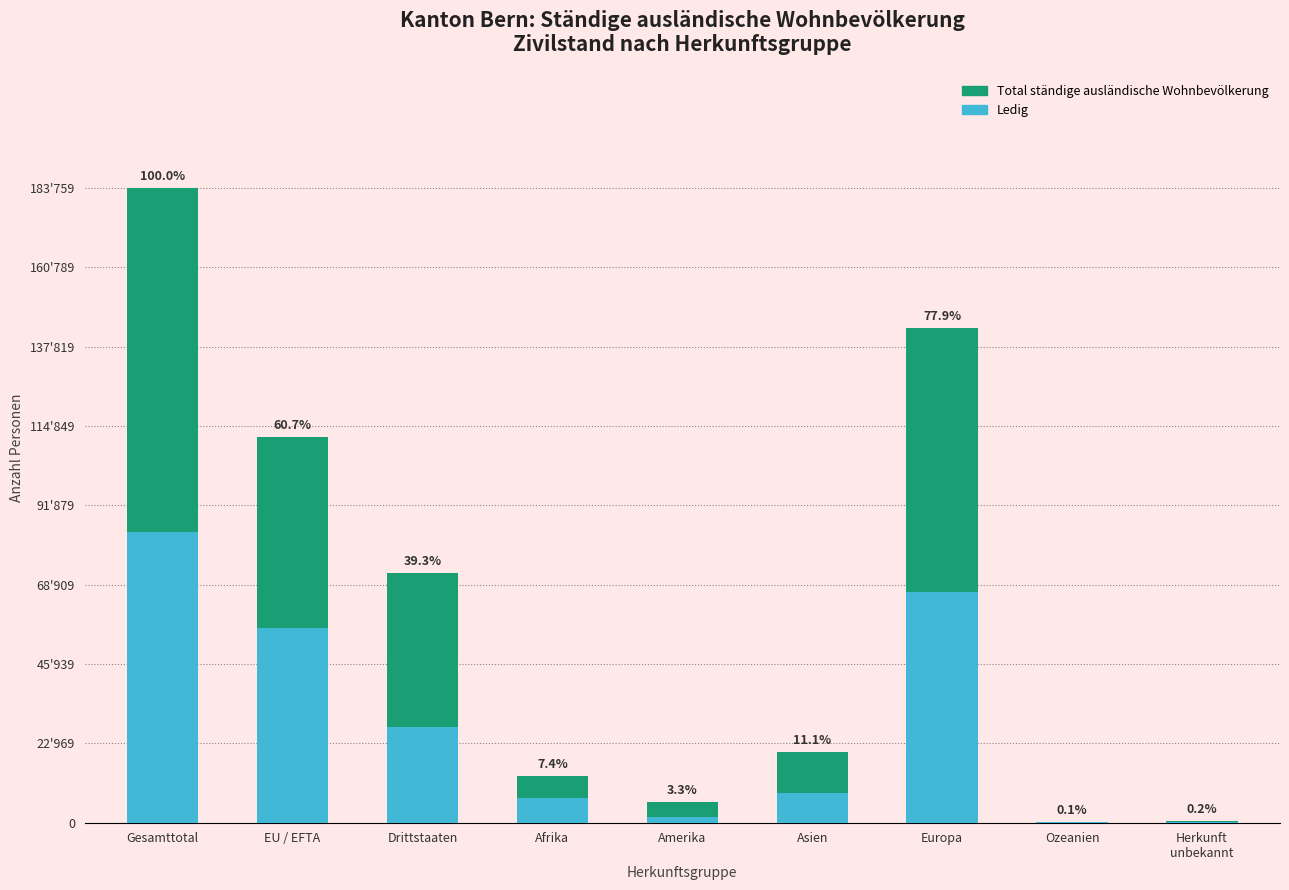

What is the label of the 5th bar from the right?

Amerika